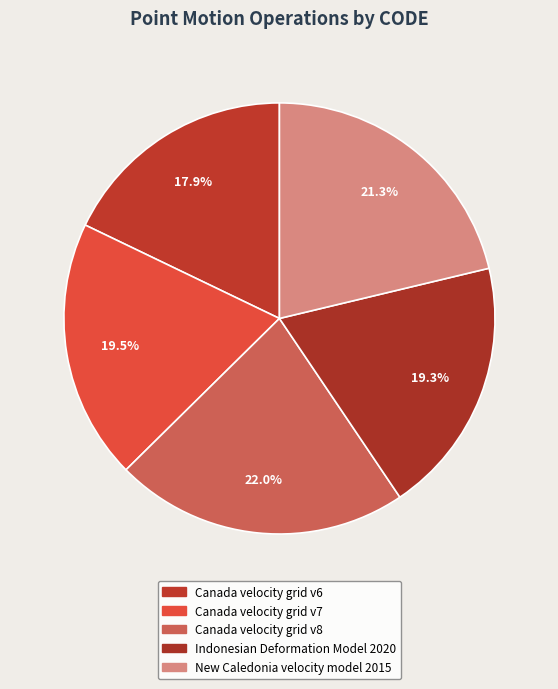

How many slices are in this pie chart?

5